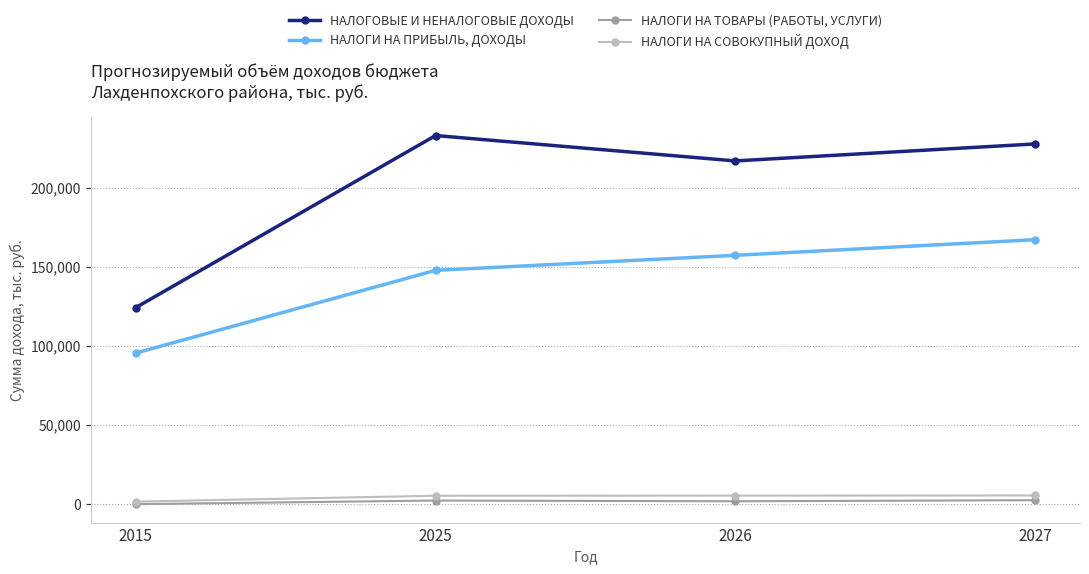

What is the value of the НАЛОГИ НА ТОВАРЫ (РАБОТЫ, УСЛУГИ) point at the 4th from the left?

2495.5